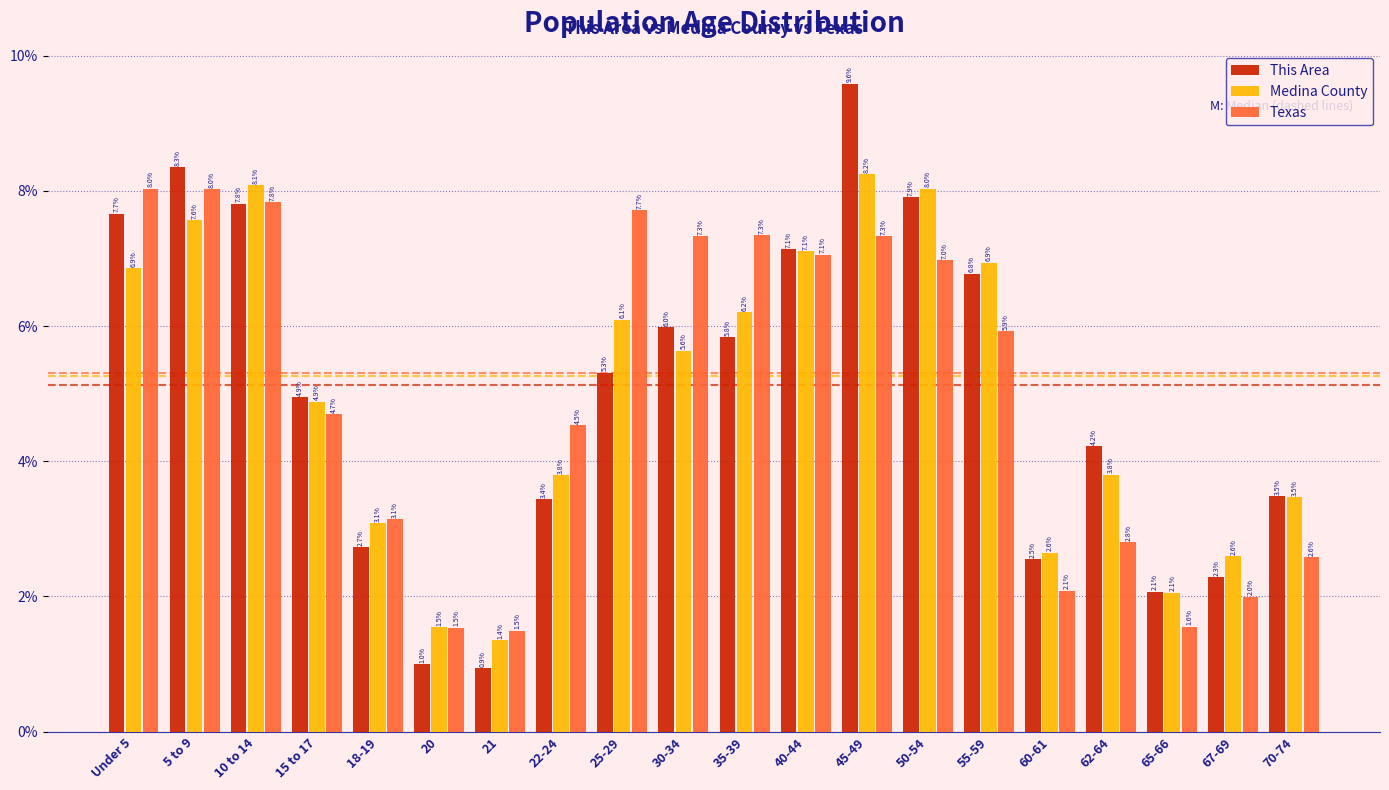

Reading right to left, extract all data points from this chart.

This Area: 3.5	2.3	2.1	4.2	2.5	6.8	7.9	9.6	7.1	5.8	6.0	5.3	3.4	0.9	1.0	2.7	4.9	7.8	8.3	7.7
Medina County: 3.5	2.6	2.1	3.8	2.6	6.9	8.0	8.2	7.1	6.2	5.6	6.1	3.8	1.4	1.5	3.1	4.9	8.1	7.6	6.9
Texas: 2.6	2.0	1.6	2.8	2.1	5.9	7.0	7.3	7.1	7.3	7.3	7.7	4.5	1.5	1.5	3.1	4.7	7.8	8.0	8.0